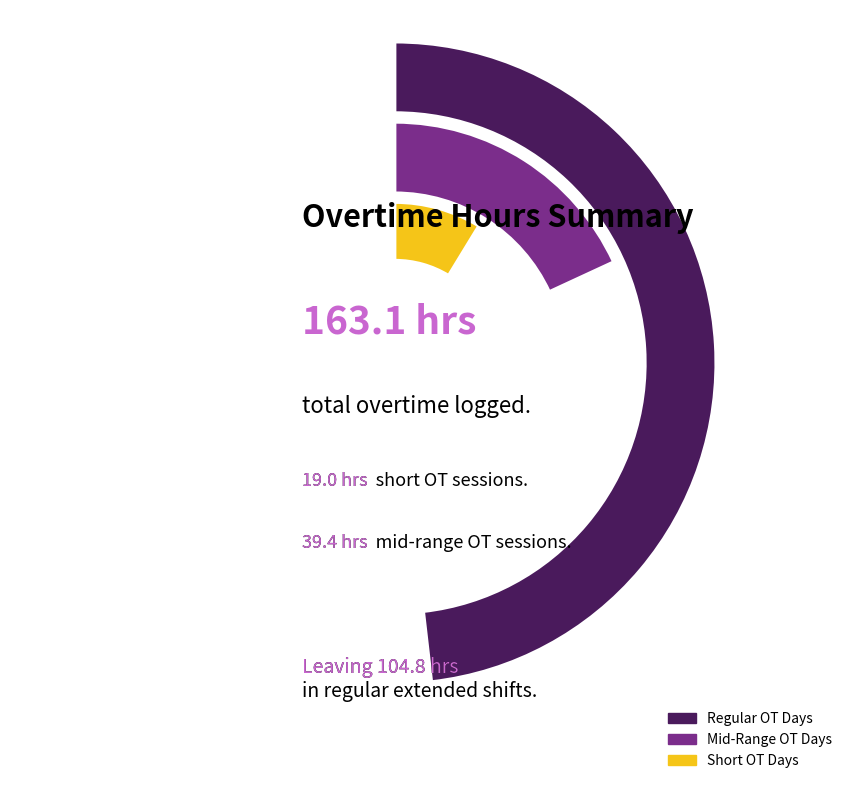

True or false: 14-Mon accounts for 15% of the total.

False